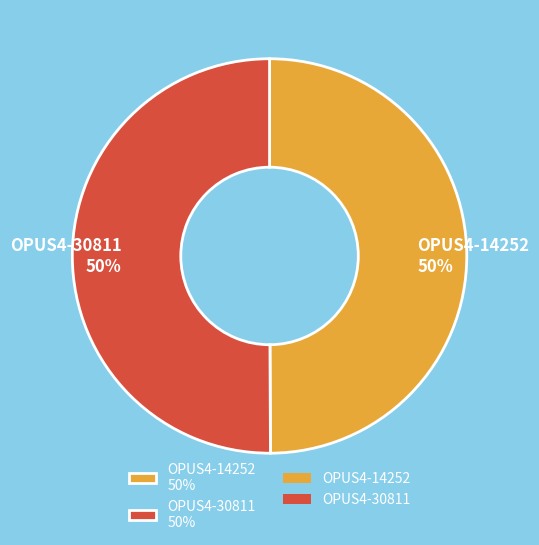

Is it true that OPUS4-30811 is 44% of the pie?

False